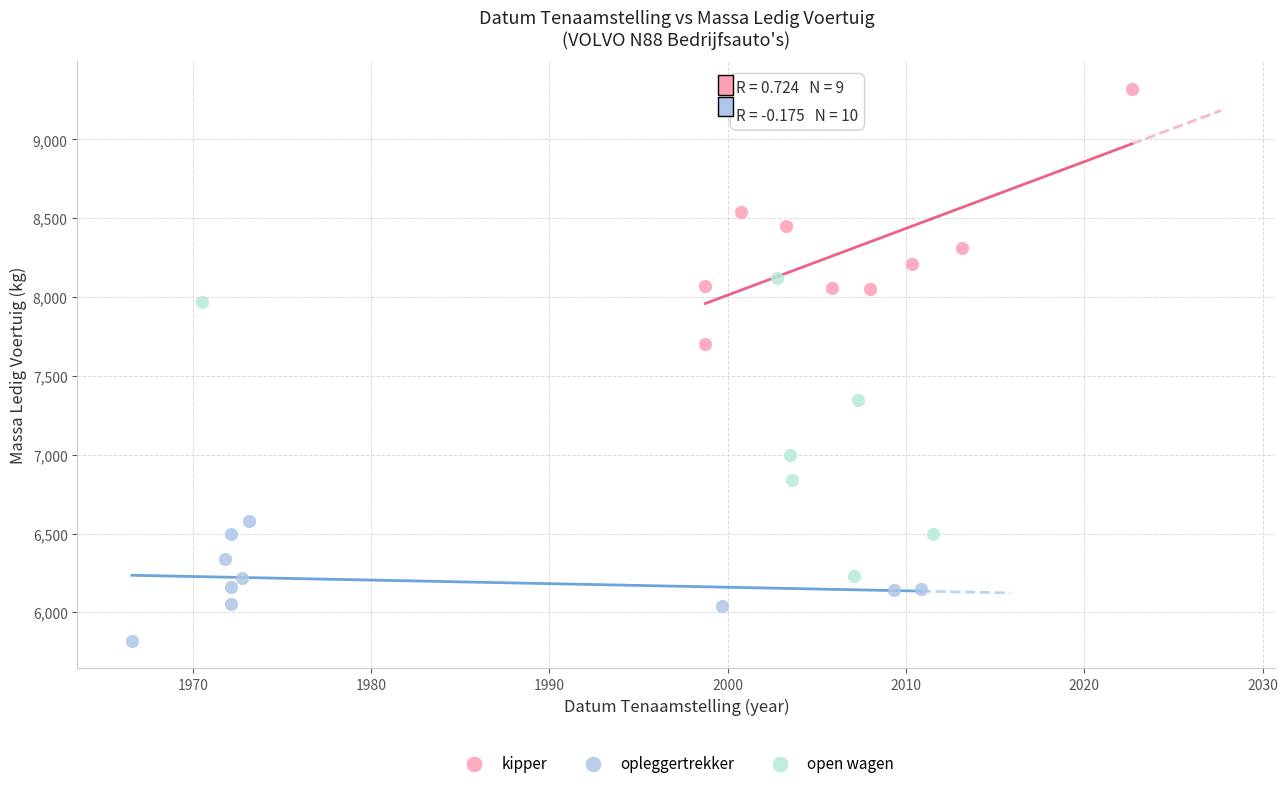

Which series has the widest spread of Y values?

open wagen